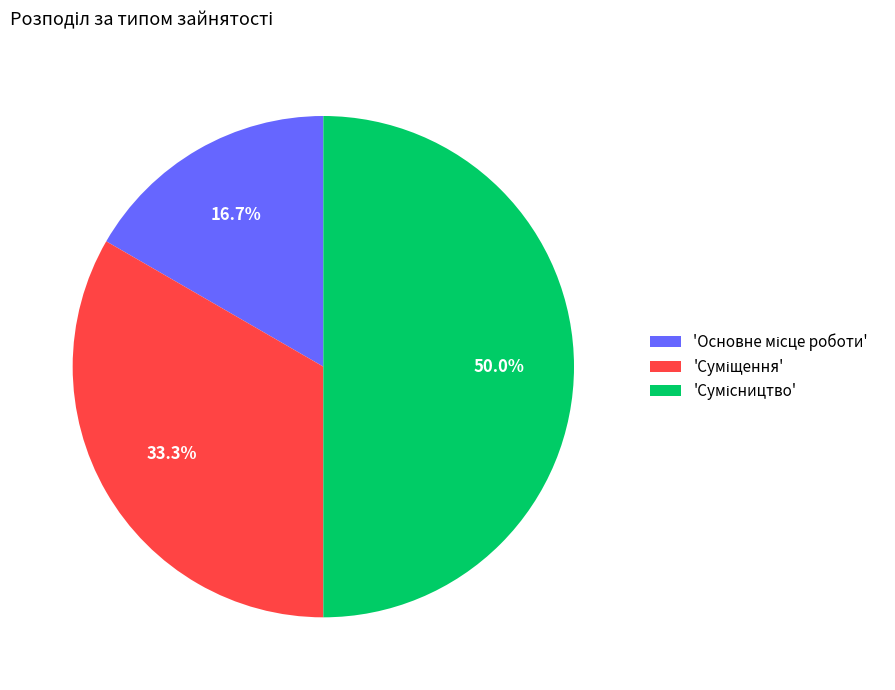

Which slice is the smallest?

Основне місце роботи